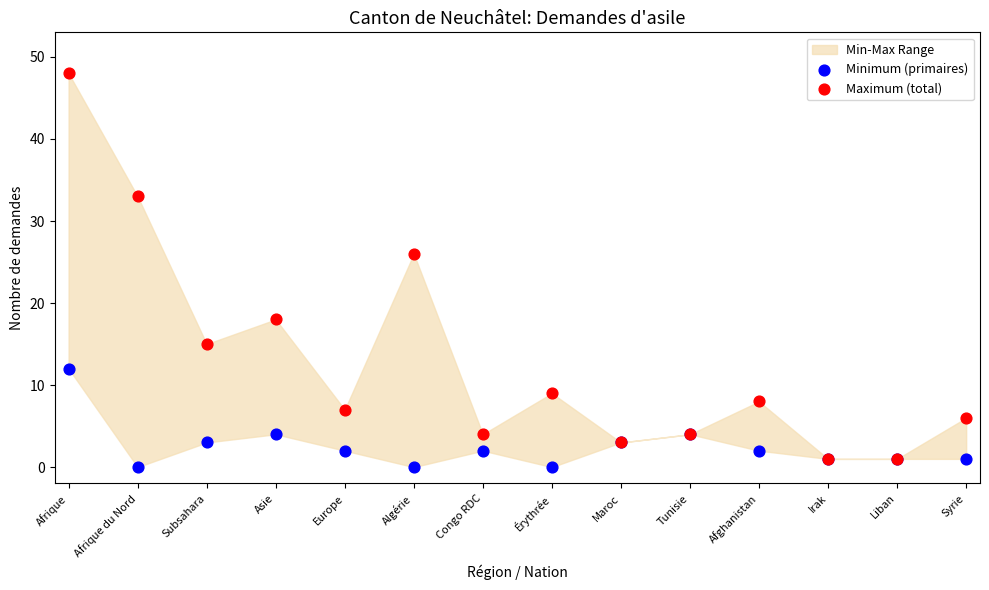

Which series has the widest spread of Y values?

Maximum (total)